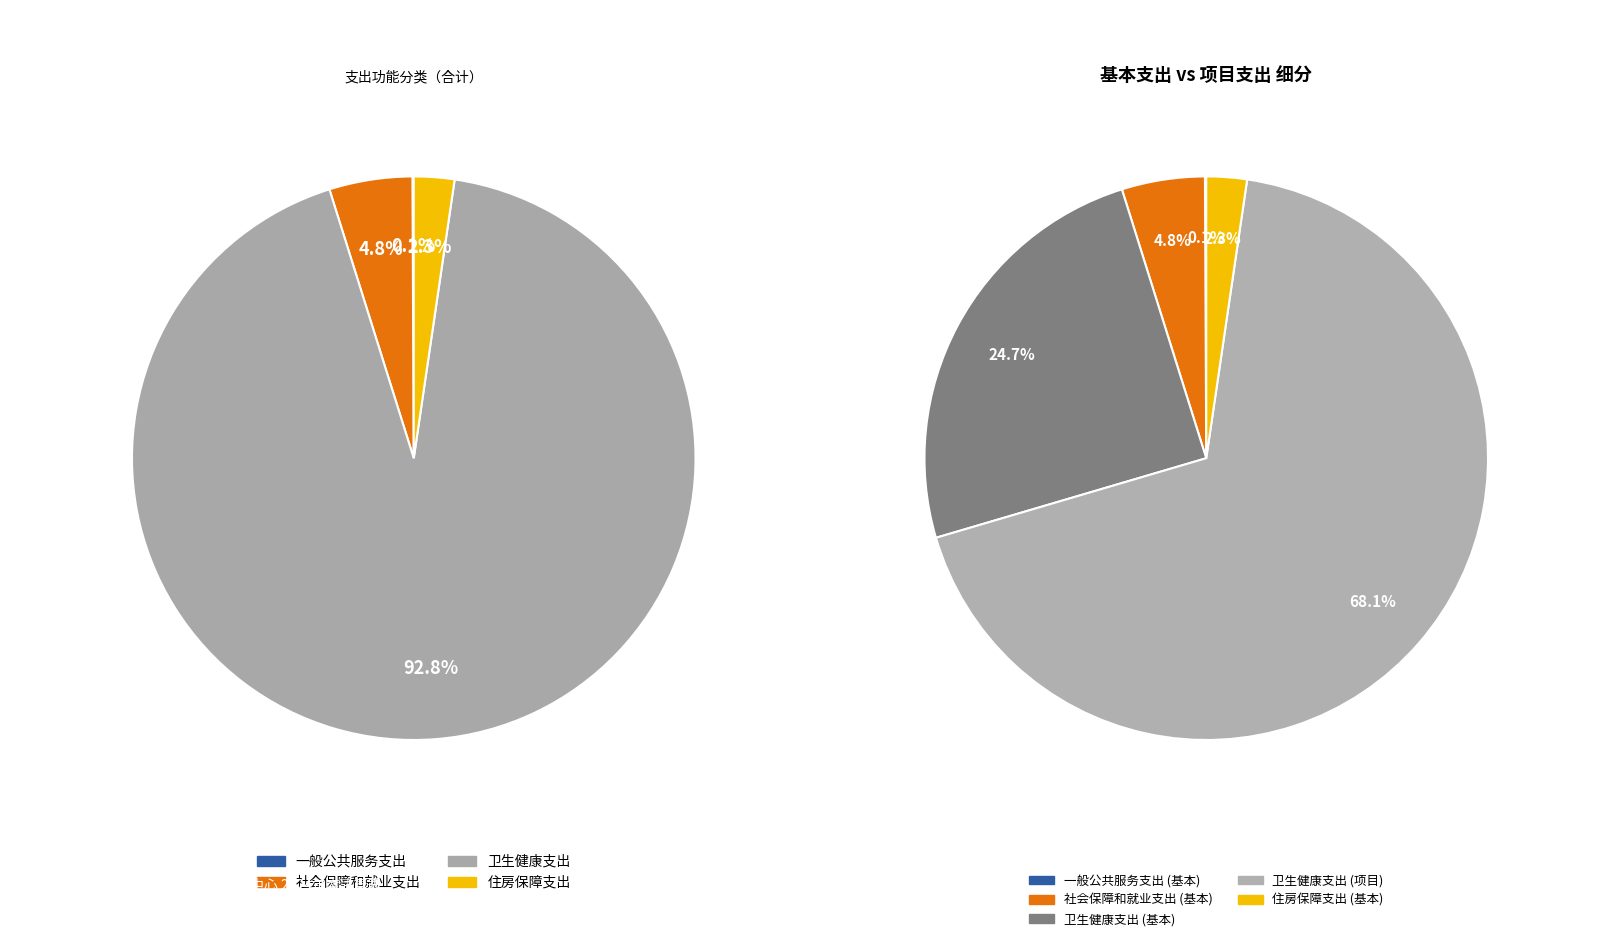

What percentage is the 住房保障支出 slice, to the nearest percent?

2%